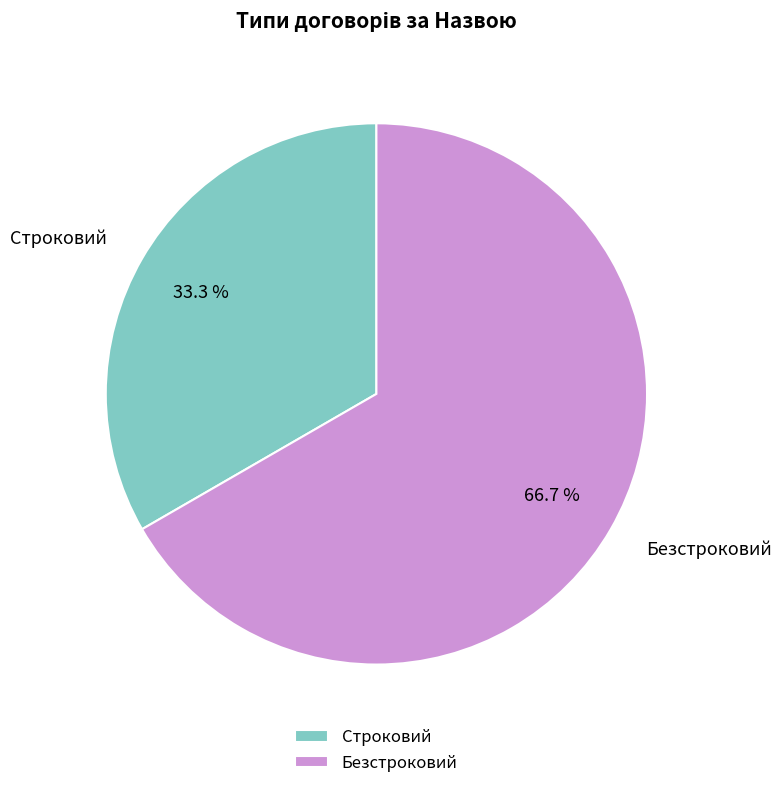

What is the majority slice?

Безстроковий